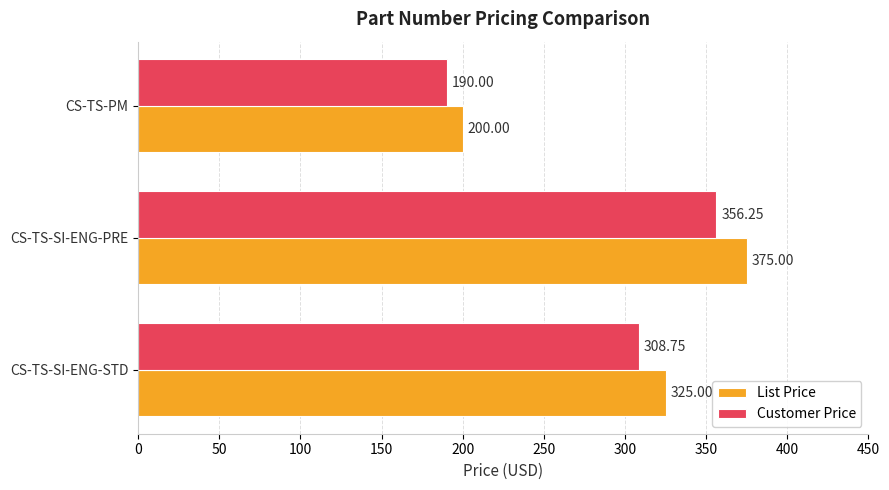

What are all the series names shown in the legend?

List Price, Customer Price